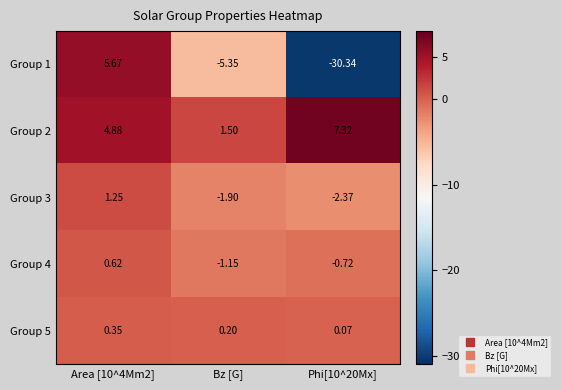

At which category is the sum across all series the highest?

Area [10^4Mm2]